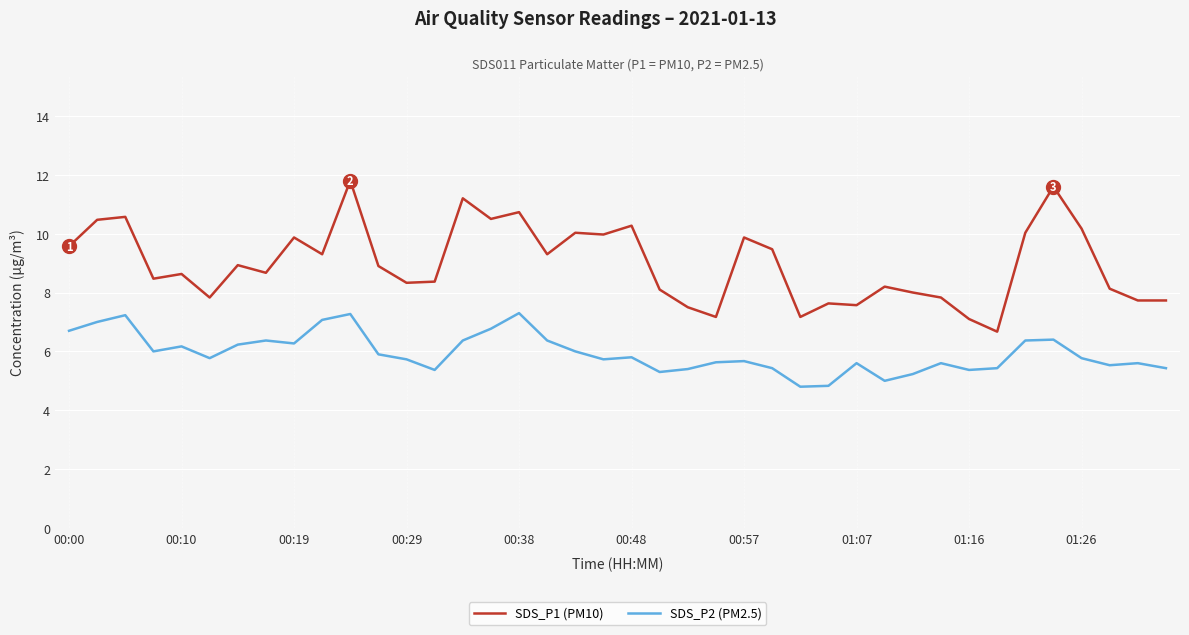

List the series in order of their peak value, highest first.

SDS_P1 (PM10), SDS_P2 (PM2.5)